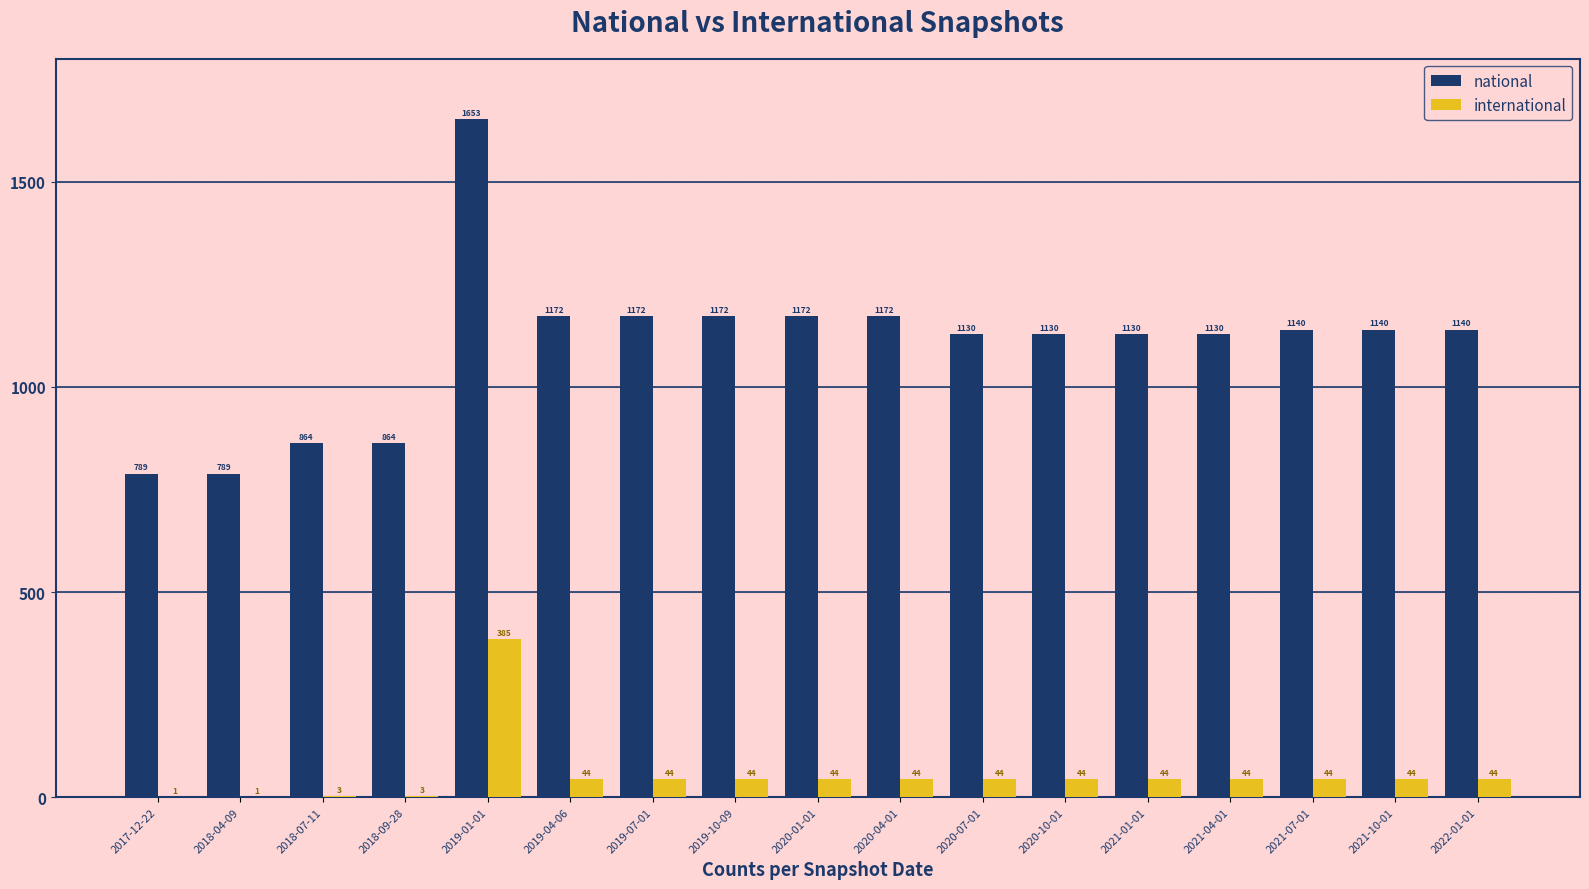

At which category is the sum across all series the highest?

2019-01-01